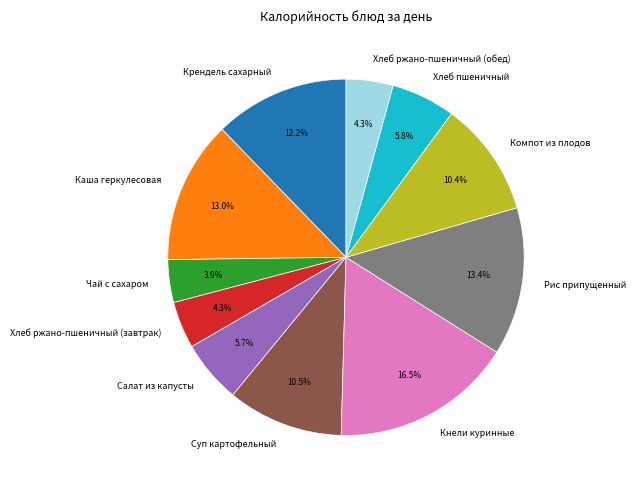

What percentage do Хлеб ржано-пшеничный (обед) and Суп картофельный together represent?

14.8%